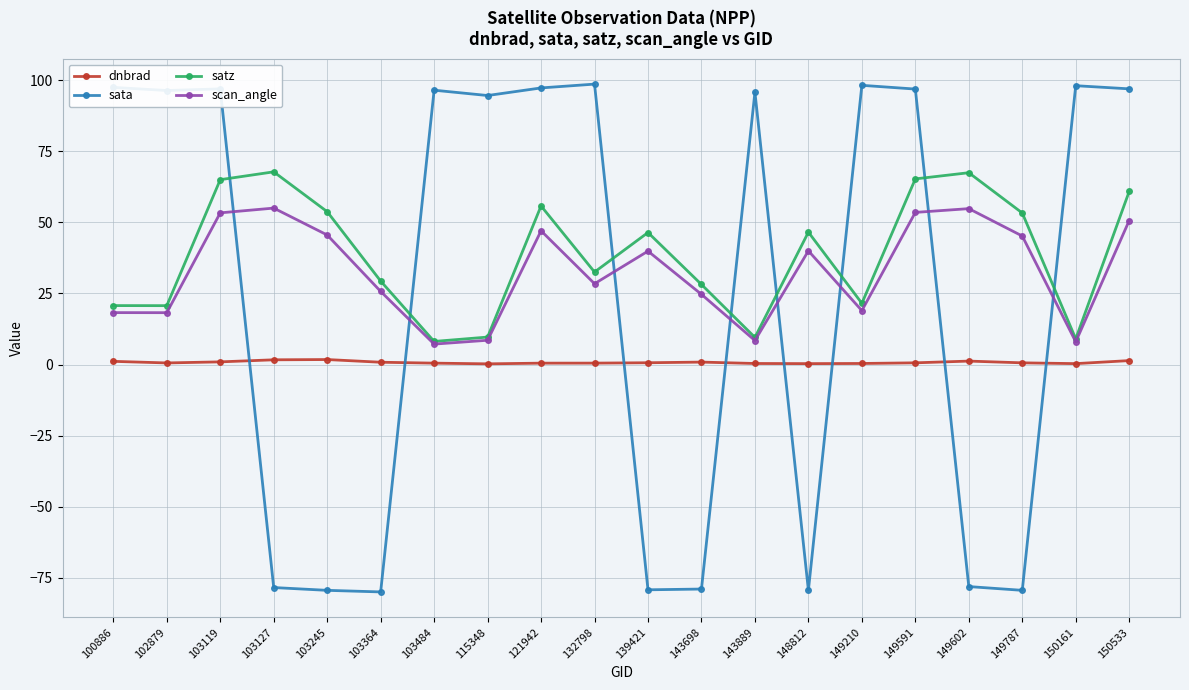

What is the average value of the satz series?

38.6